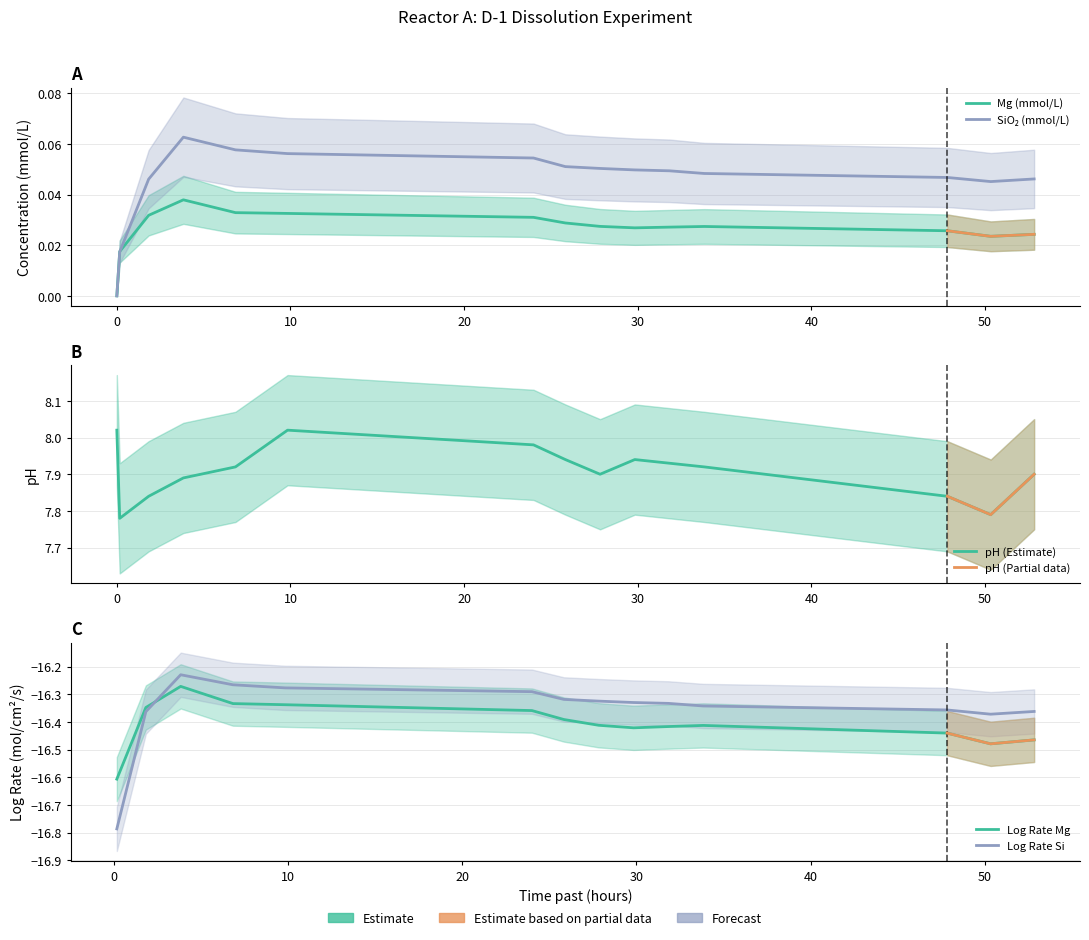

True or false: Mg_mmolL has a value of 0.0 at 12.

True